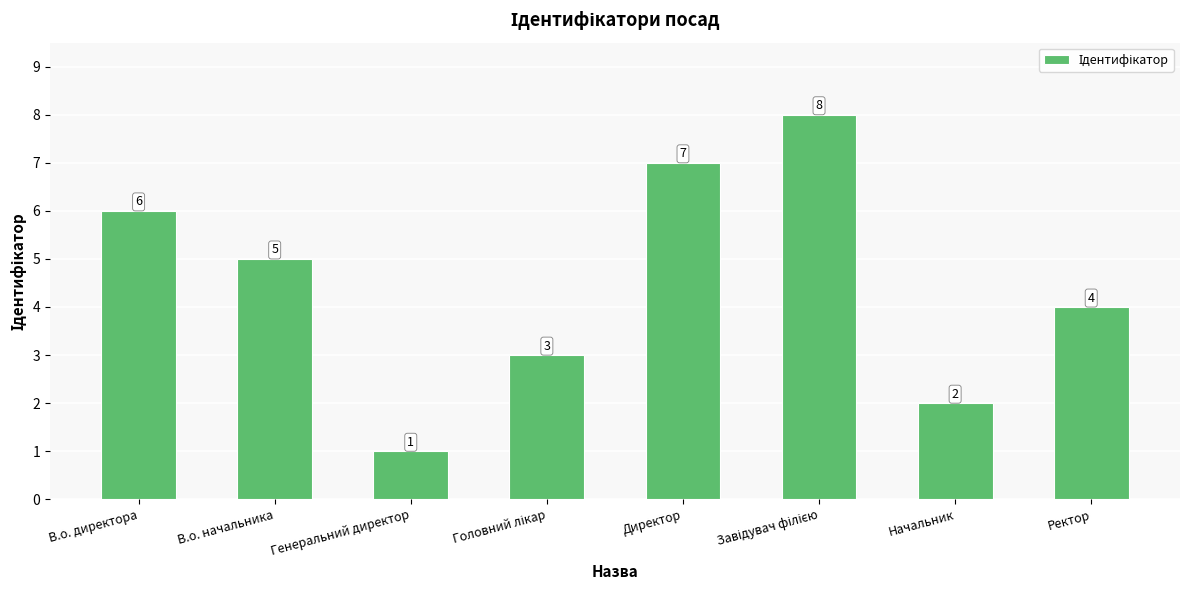

What is the label of the 7th bar from the left?

Начальник